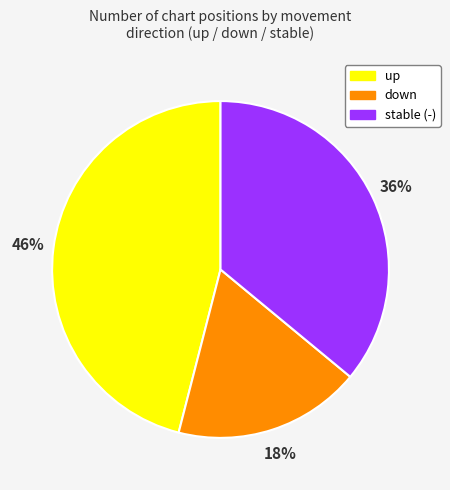

Is there any slice that represents more than half of the pie?

No